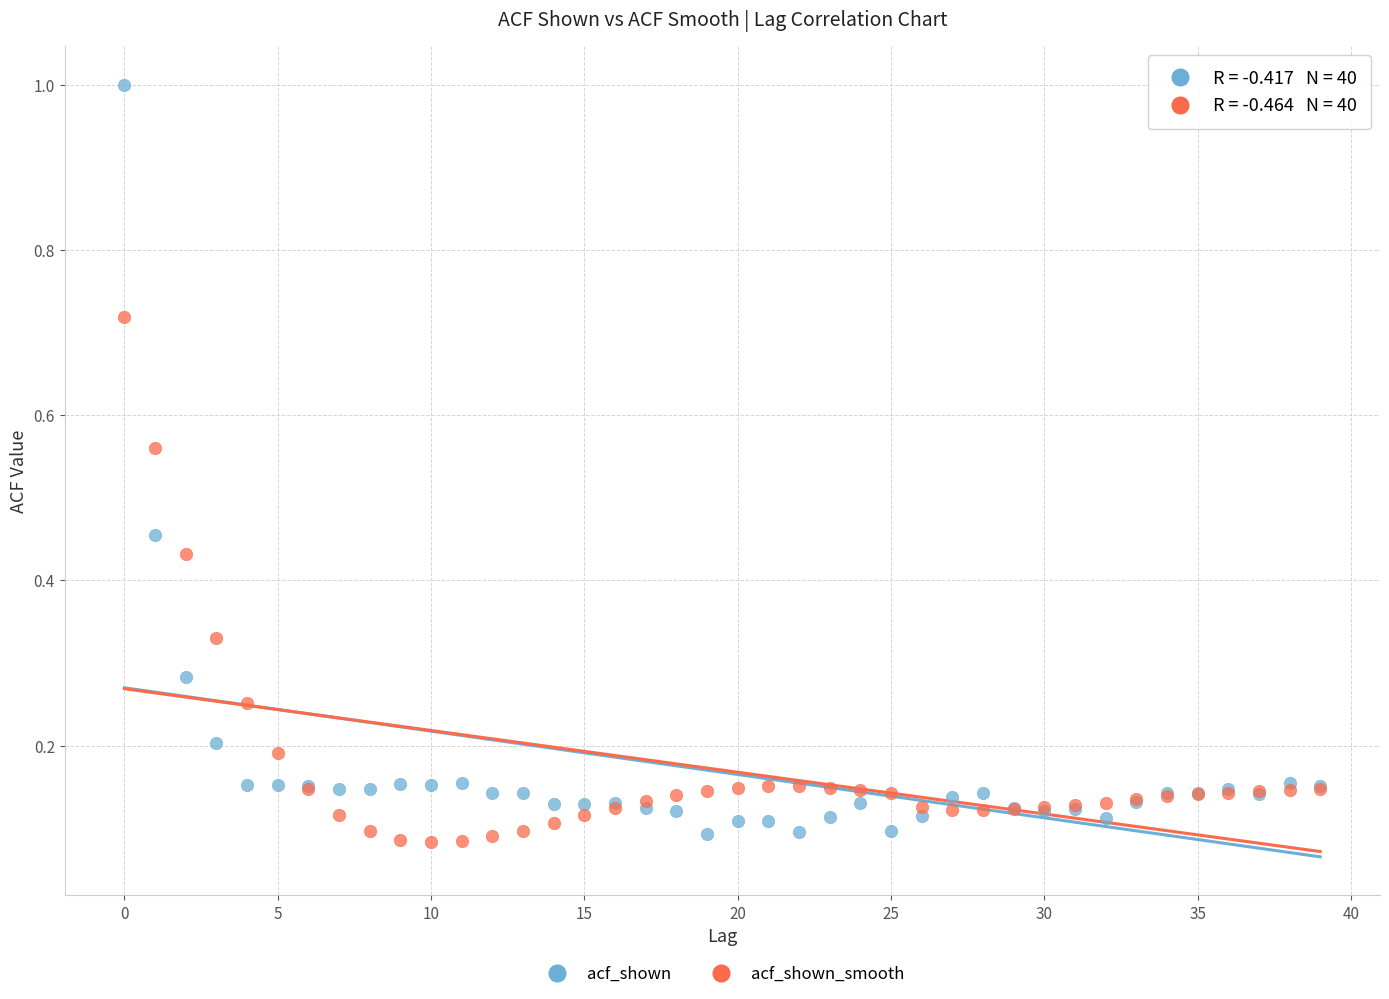

Which series has the largest Y range (max minus min)?

acf_shown